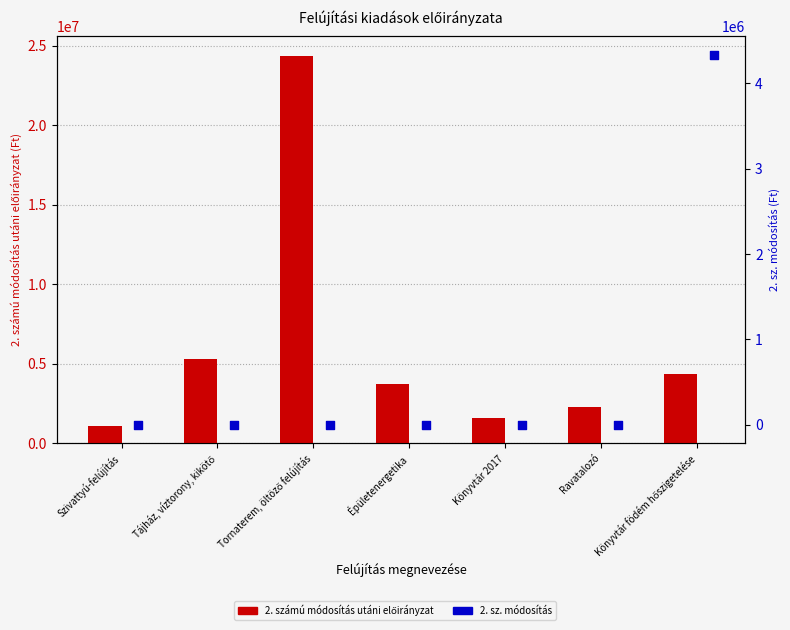

At how many categories does at least one series exceed 570595?

7